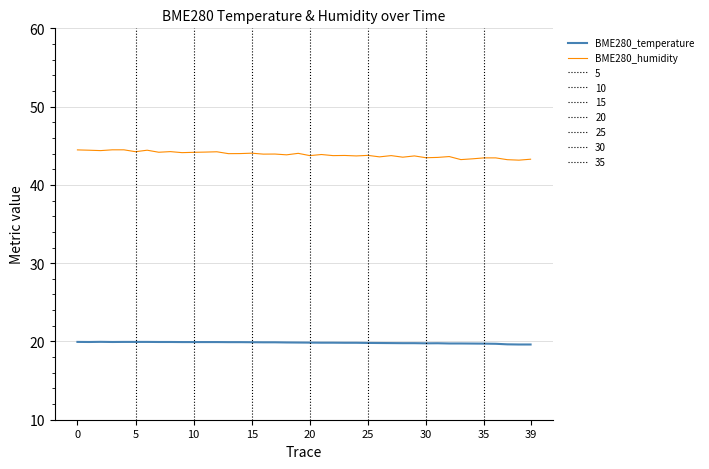

What is the highest value of the BME280_humidity series?

44.5